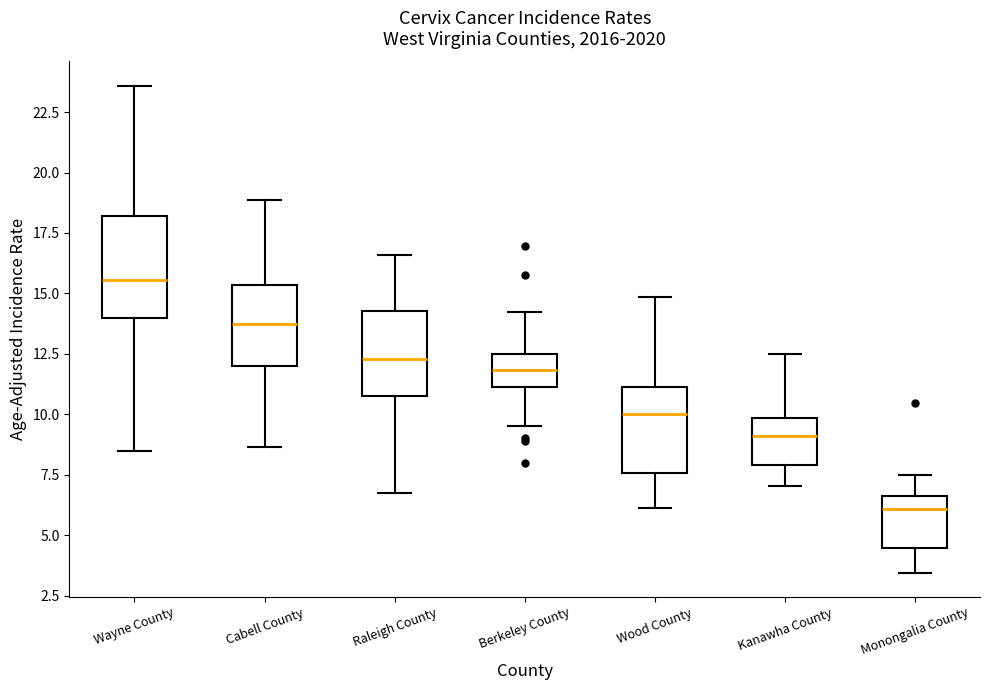

Which box has the highest median line?

Wayne County